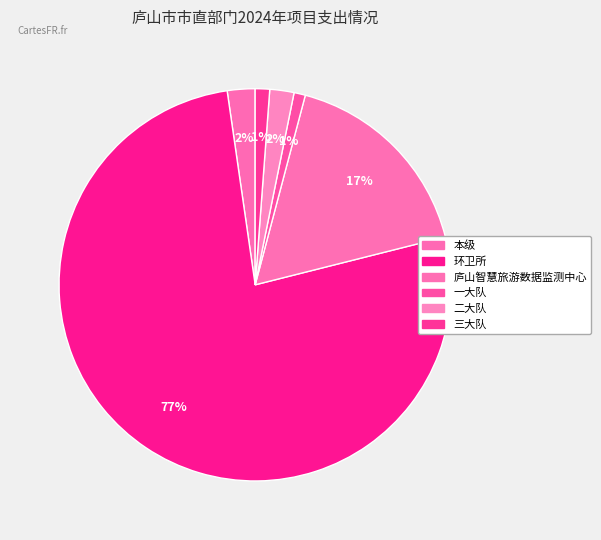

Combined, what portion of the pie is 环卫所 and 庐山智慧旅游数据监测中心?

93.6%